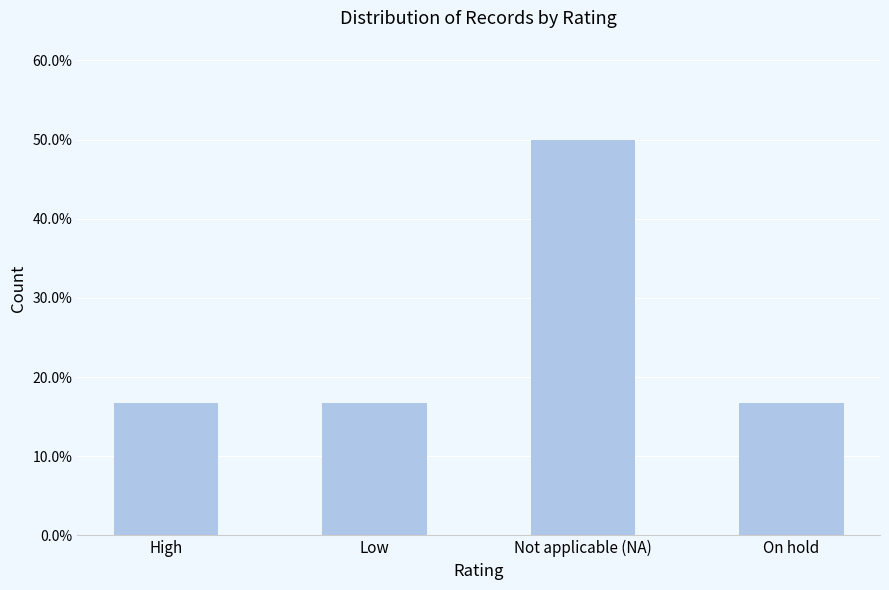

Does the chart contain any negative values?

No